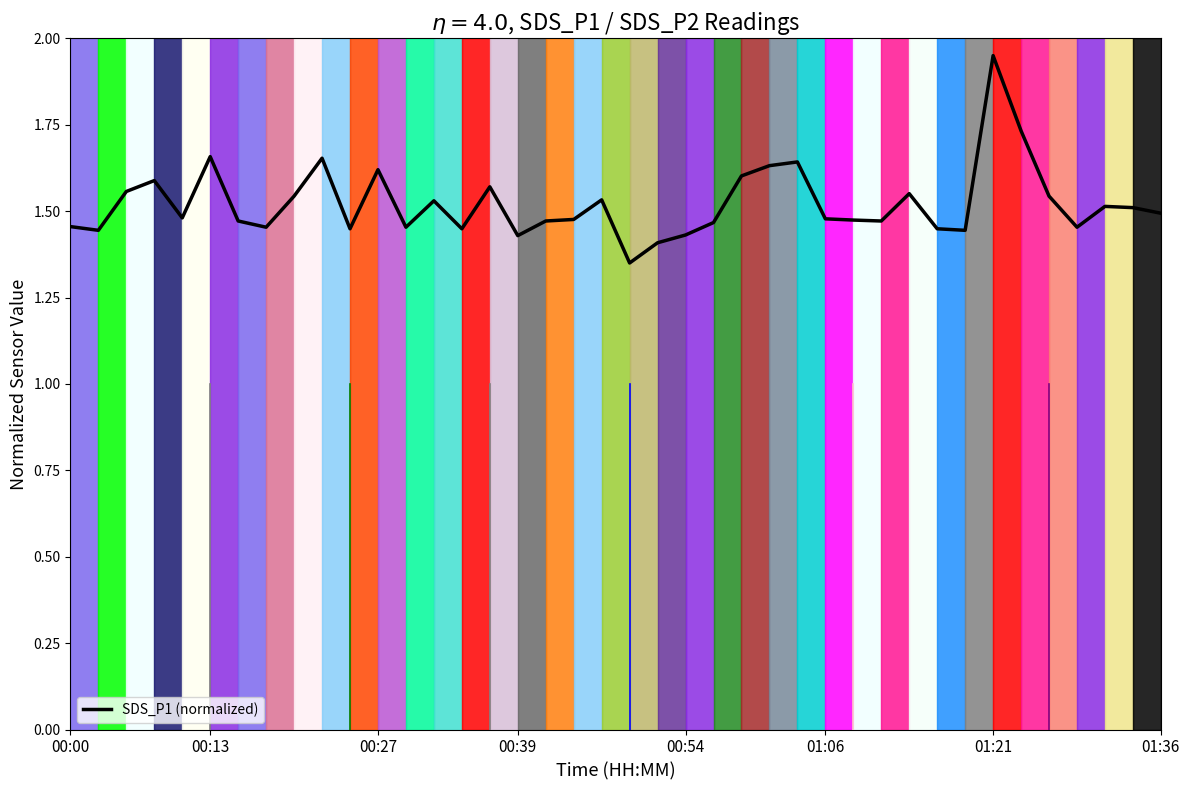

What is the change in value from 8 to 23?

-0.1